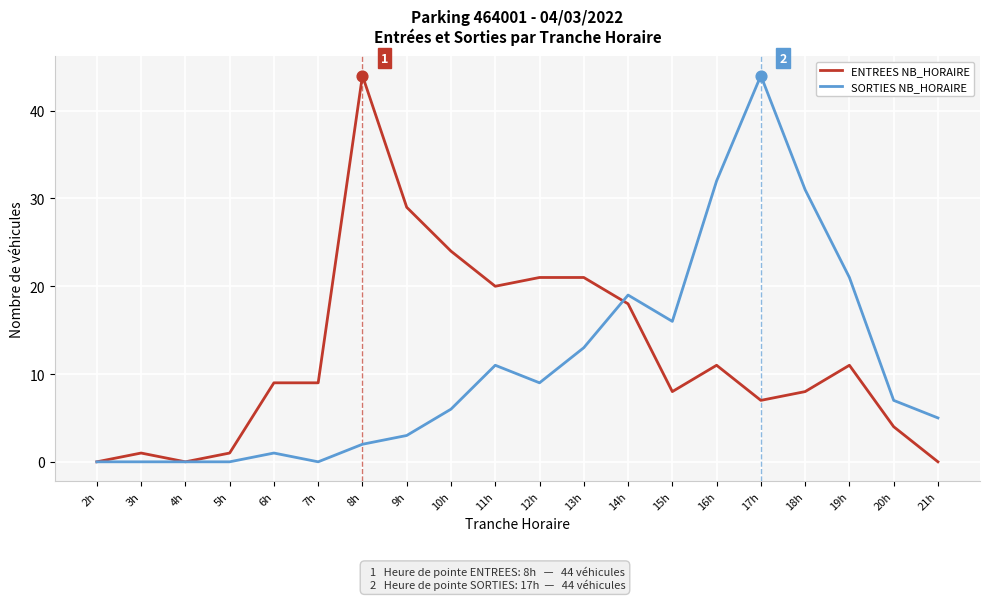

What is the total value across all series at 17h?

51